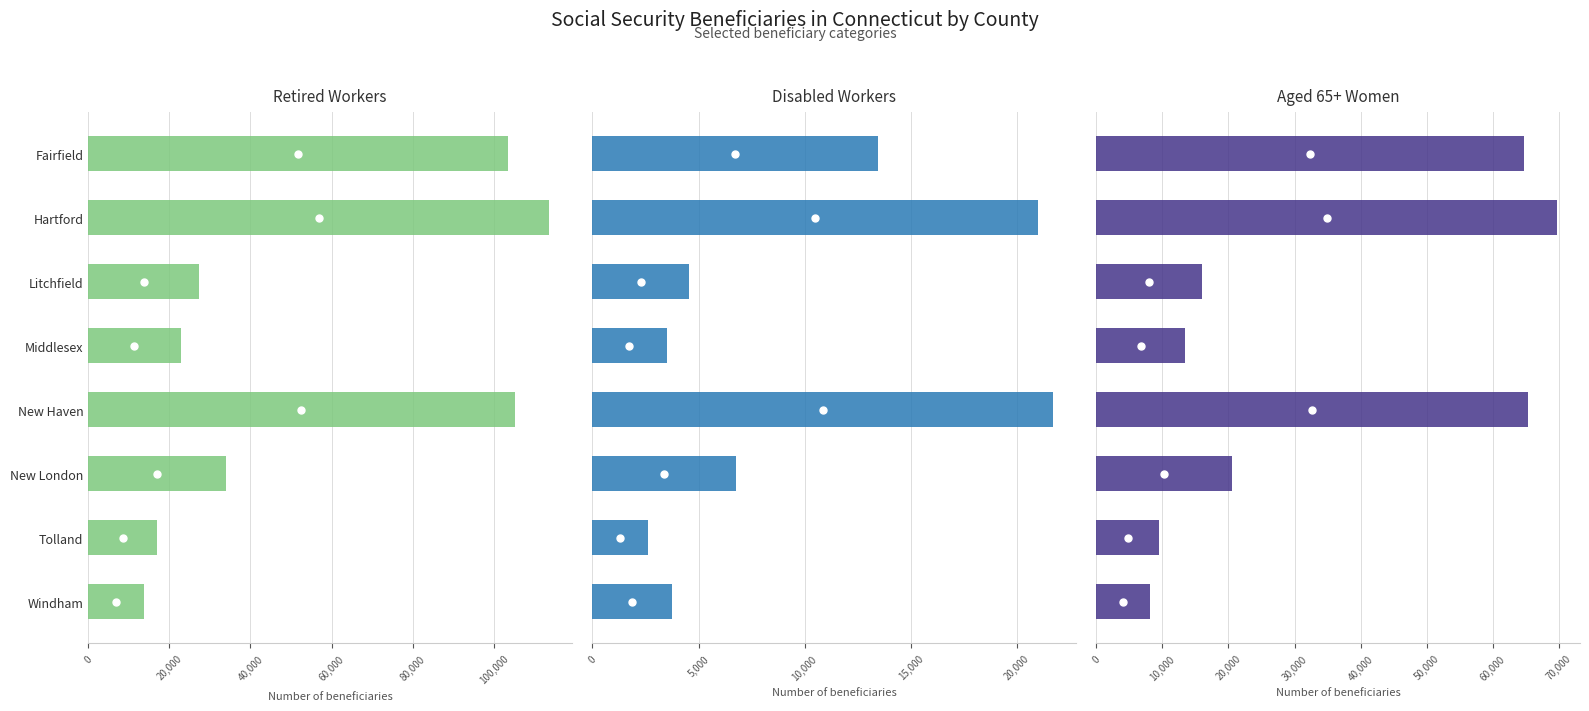

The Retired workers series shows 47642 at Litchfield. True or false?

False